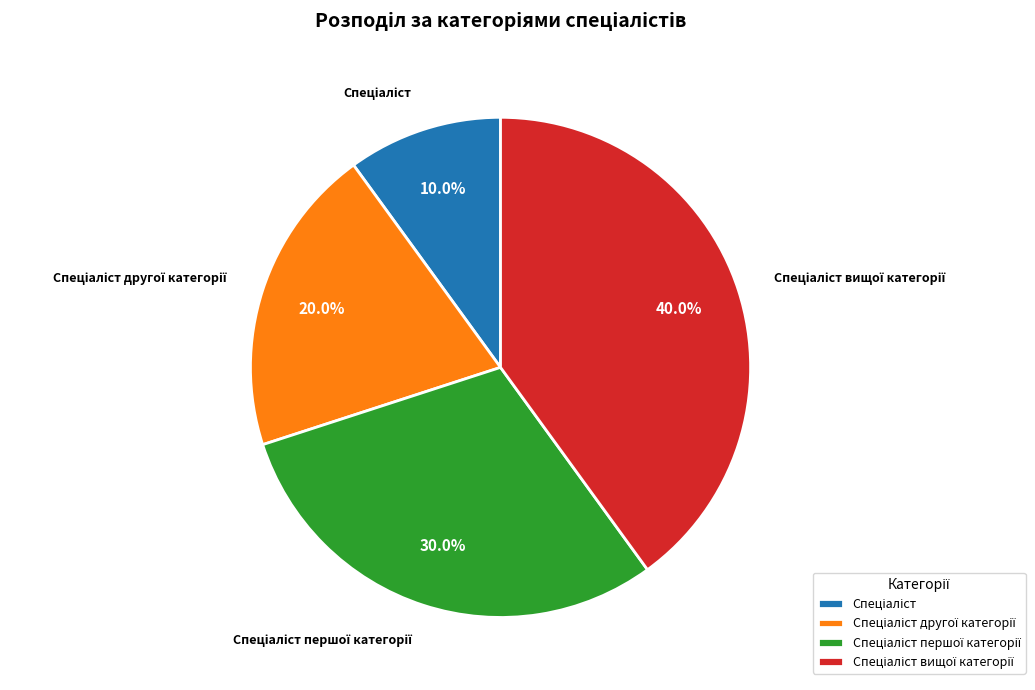

Does any single category account for the majority?

No